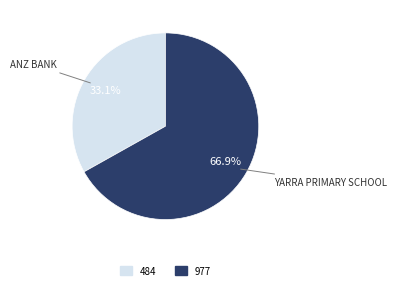

Does any single category account for the majority?

Yes